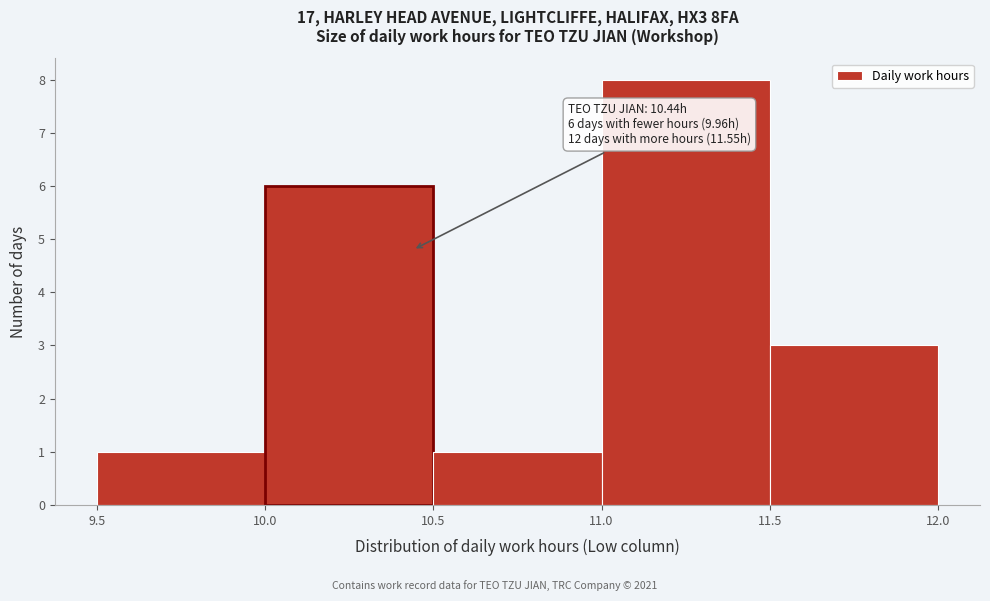

Which range on the x-axis has the tallest bar?

11.0 to 11.5